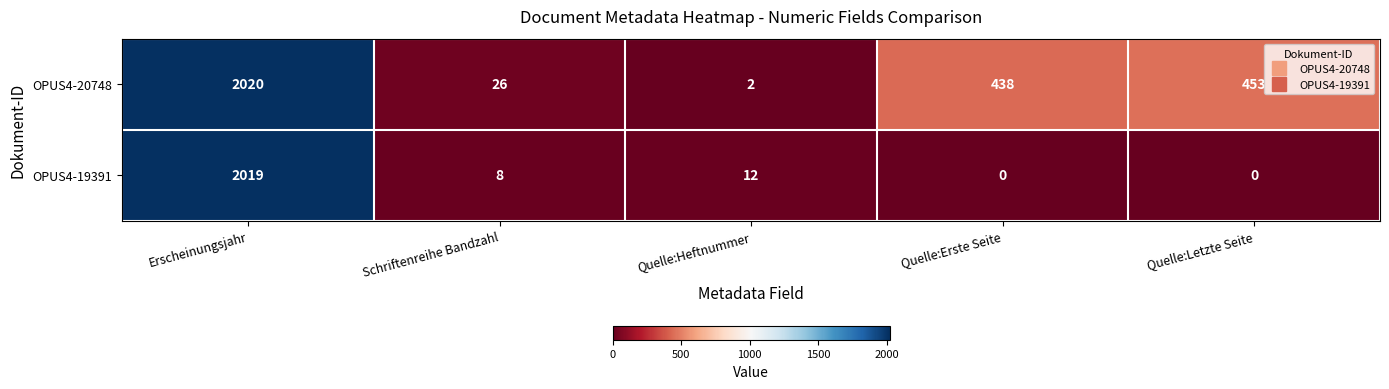

At which label does OPUS4-20748 reach its peak?

Erscheinungsjahr